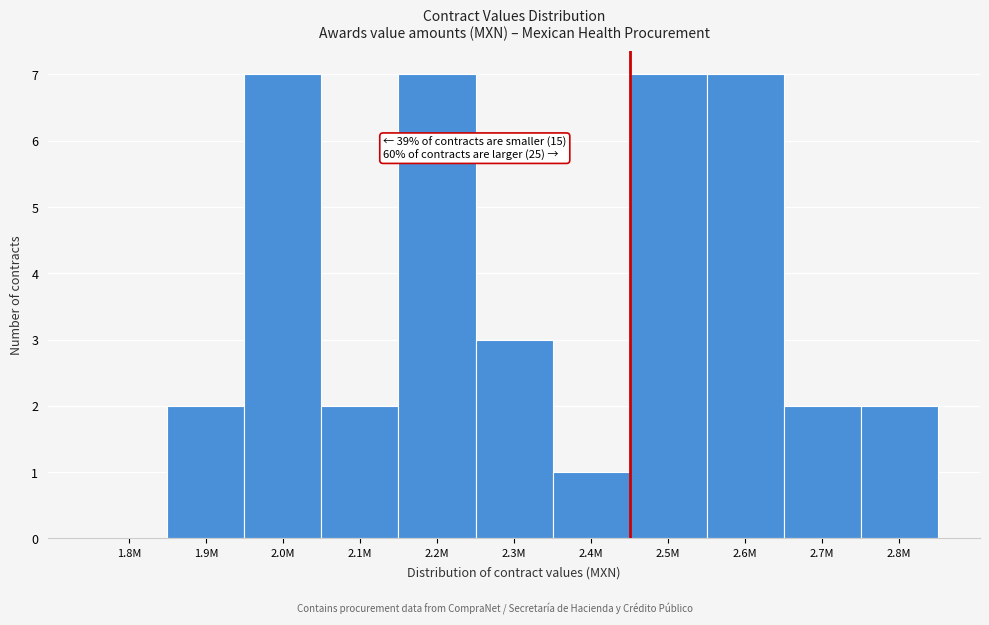

Reading left to right, transcribe all the data shown in this chart.

1.8M=0	1.9M=2	2.0M=7	2.1M=2	2.2M=7	2.3M=3	2.4M=1	2.5M=7	2.6M=7	2.7M=2	2.8M=2